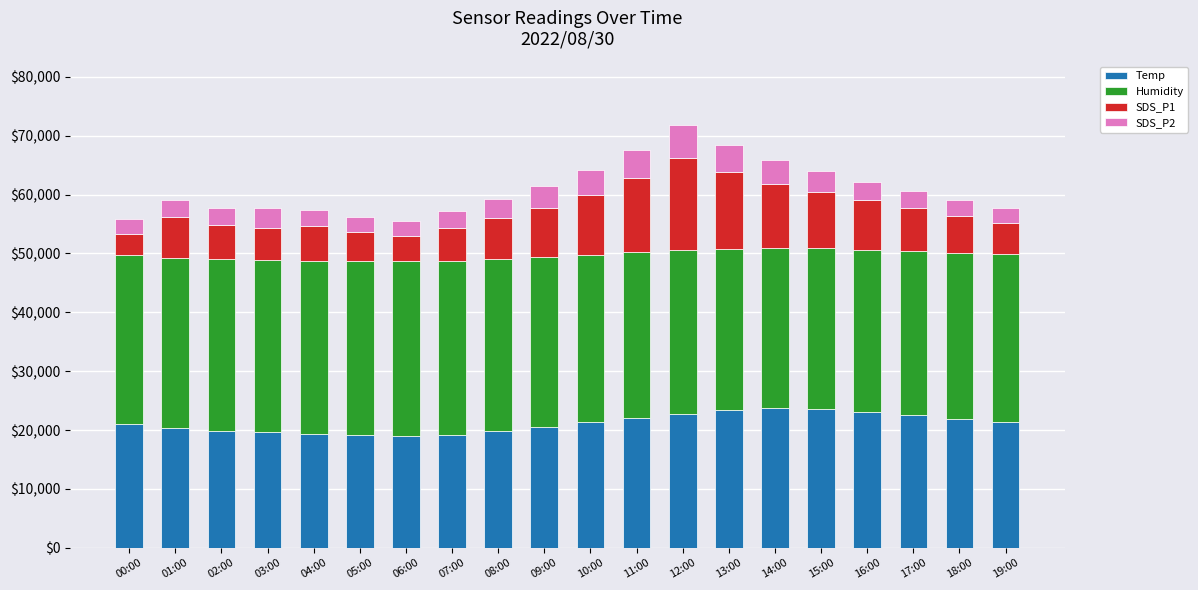

The Temp series shows 19000 at 06:00. True or false?

True